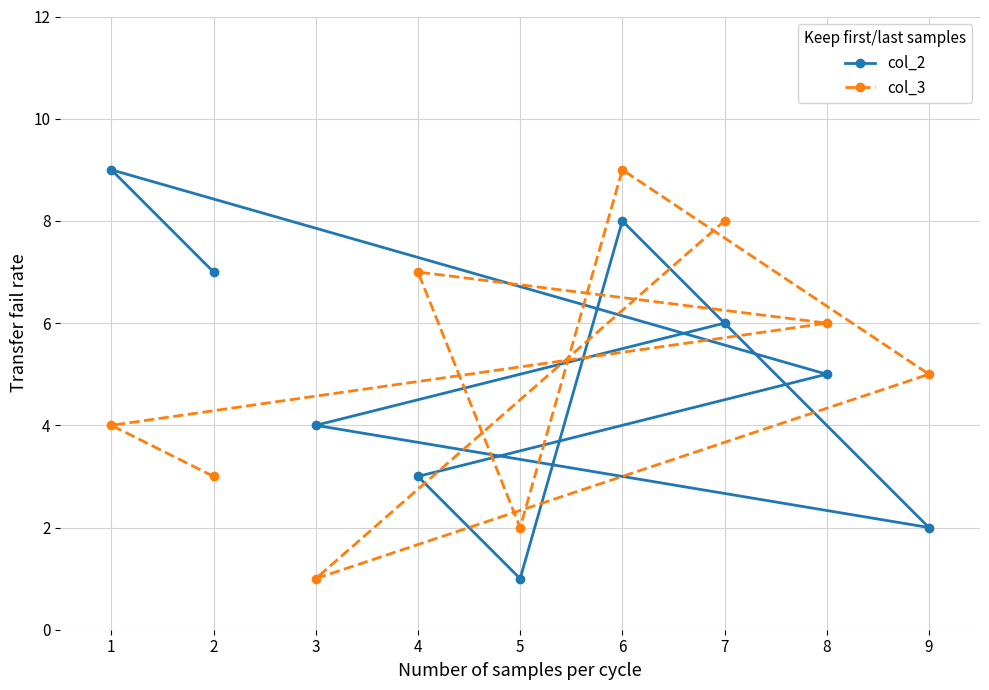

Is this an area chart (filled region under the line)?

No